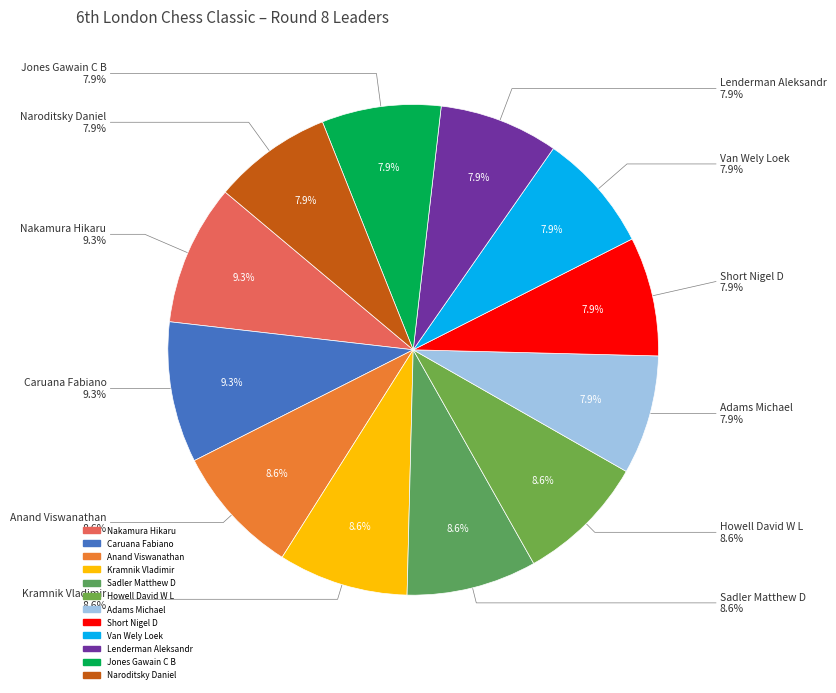

To the nearest percent, what percentage of the pie is Anand Viswanathan?

9%